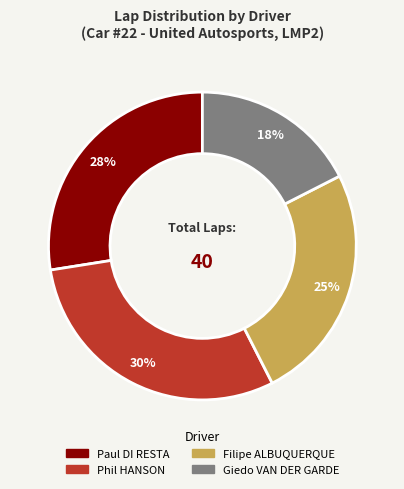

Is there a majority slice in this chart?

No